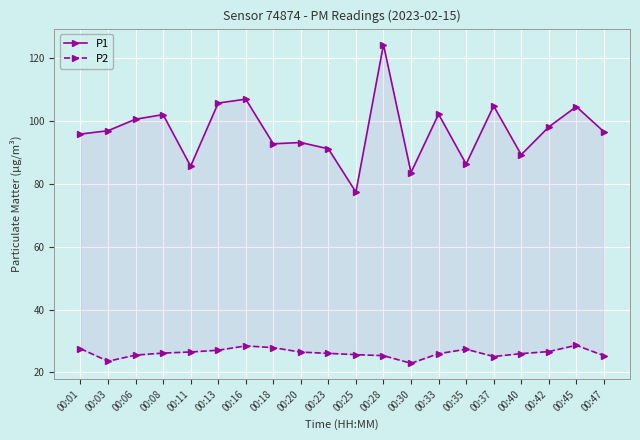

What is the sum of all P2 values?

524.4